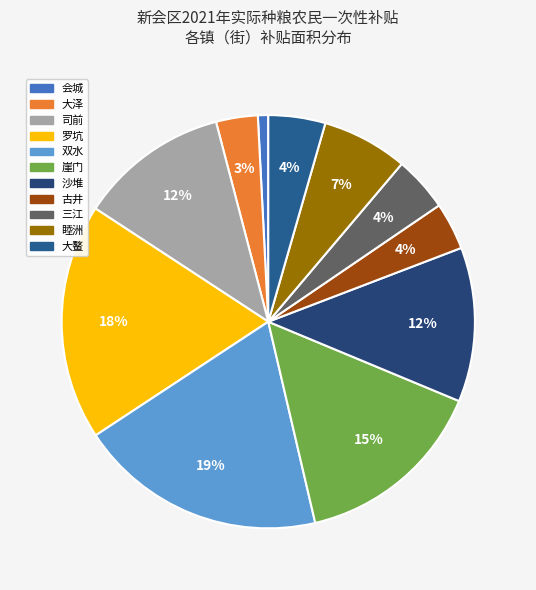

To the nearest percent, what percentage of the pie is 沙堆?

12%